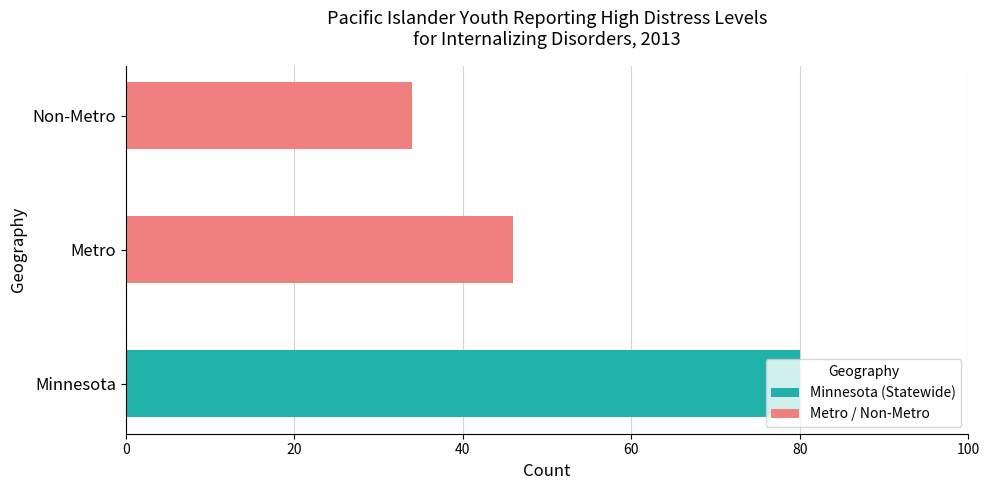

Is it true that the value at Non-Metro is 34?

True